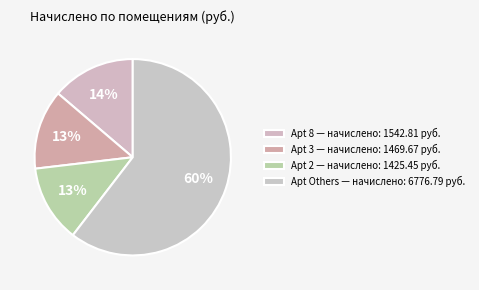

Count the number of slices in the pie.

4